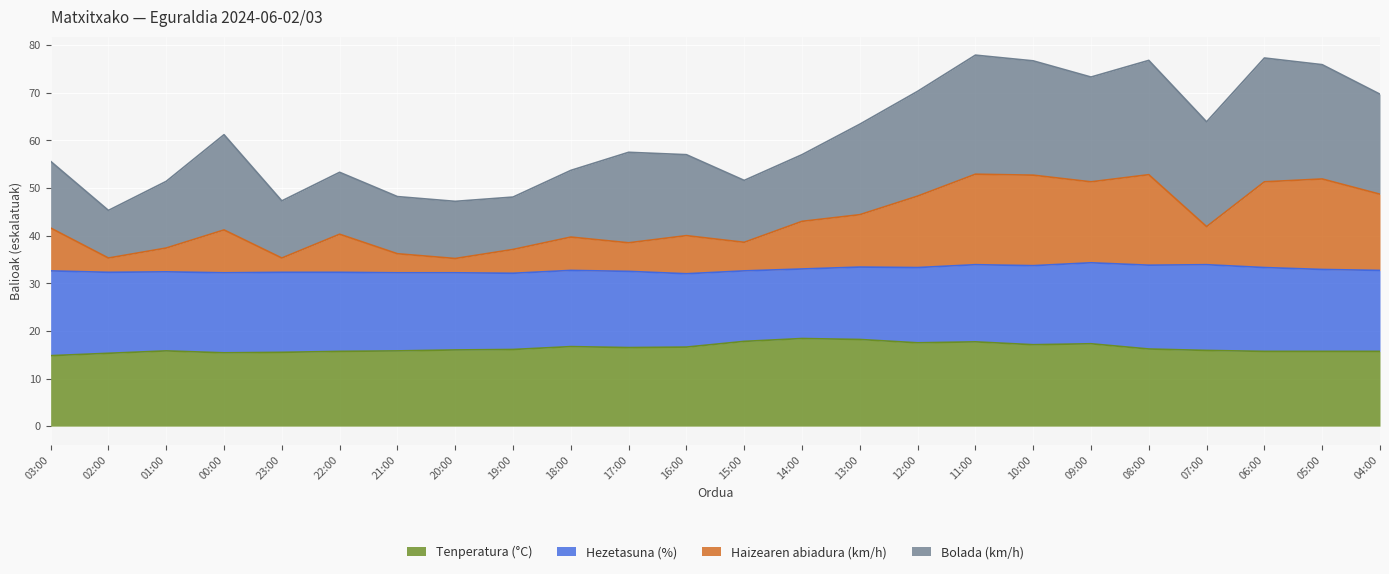

At which category does Tenperatura (°C) reach its first local peak?

01:00